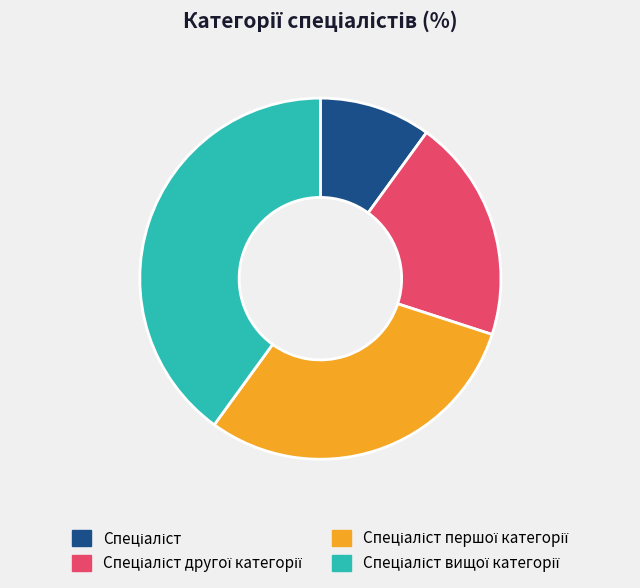

Does any single category account for the majority?

No